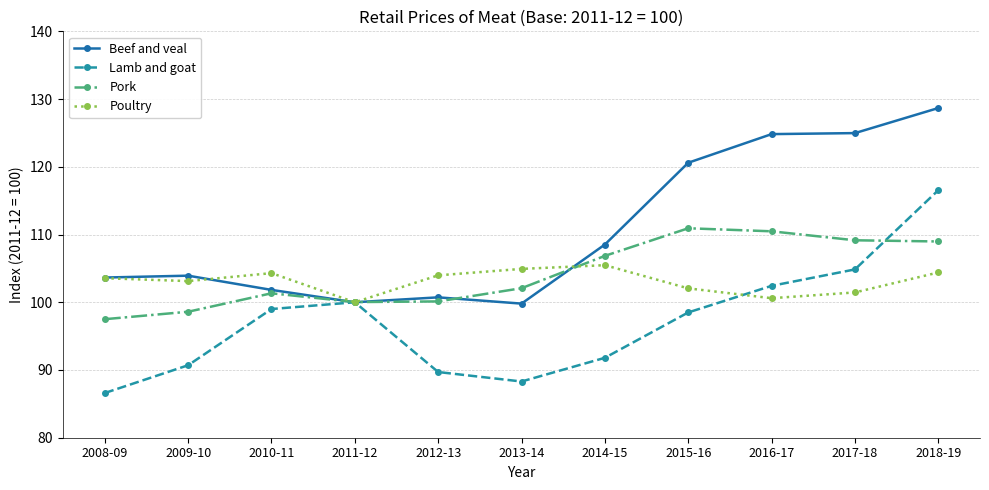

Where is Pork nearest to the value 104?

2013-14